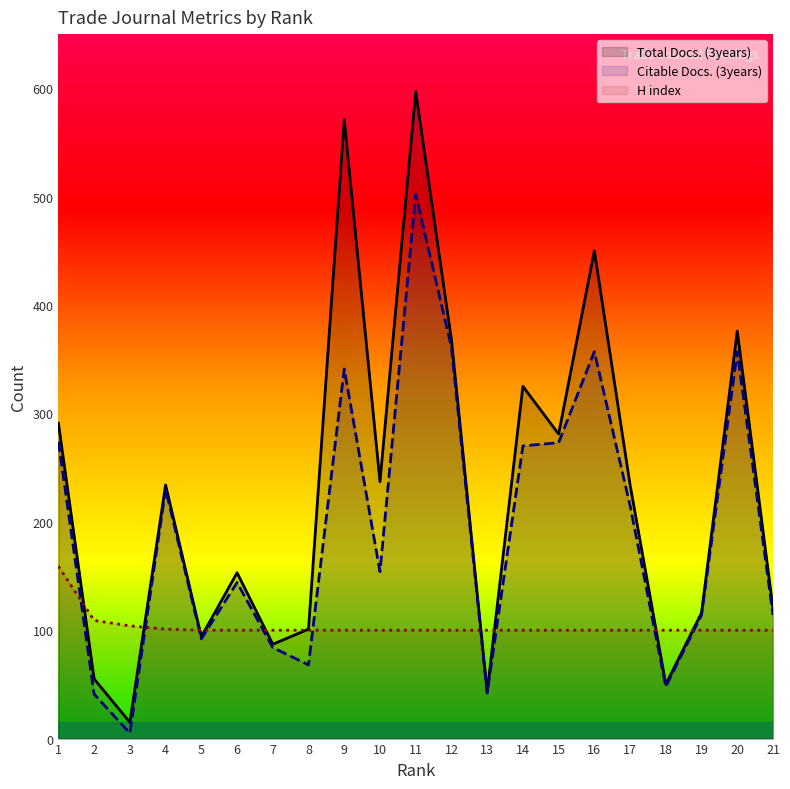

True or false: Citable Docs. (3years) has a value of 502 at 11.

True